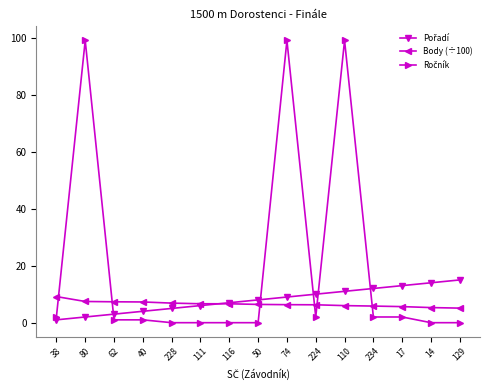

True or false: Body (÷100) has a value of 2.5 at 110.

False